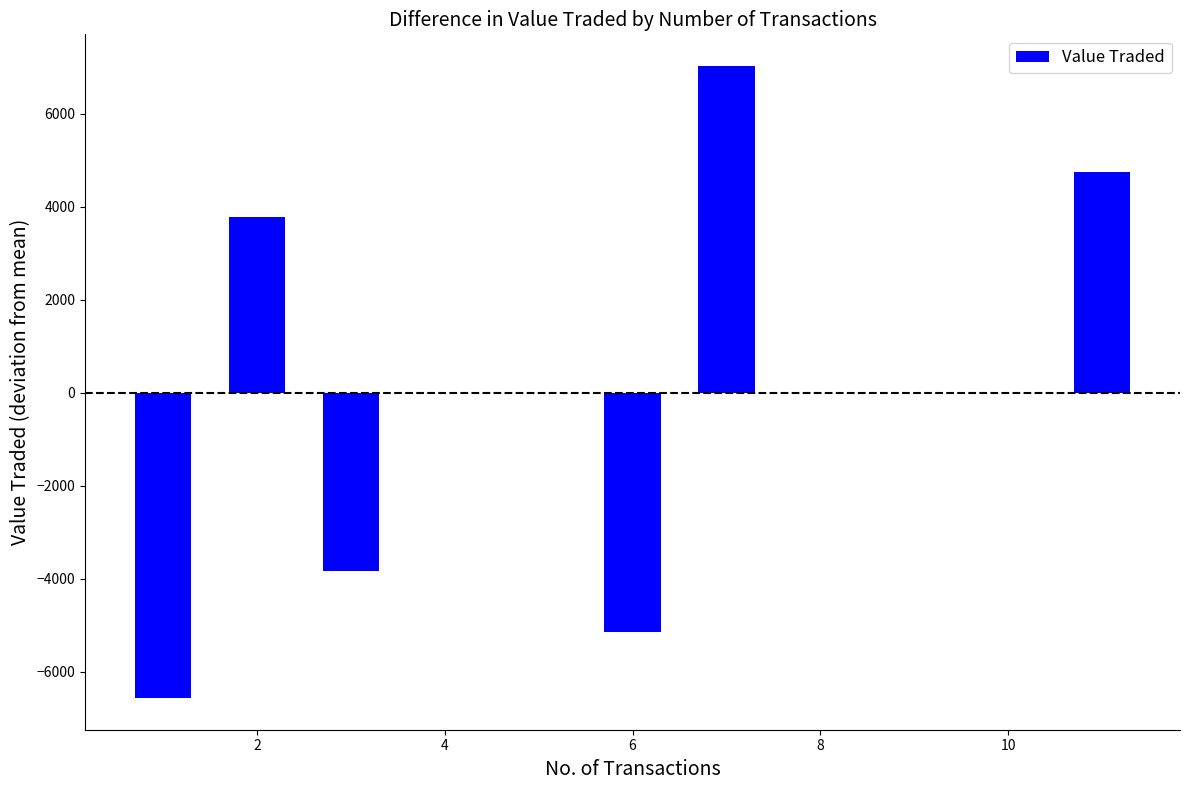

How many positive values are there?

3